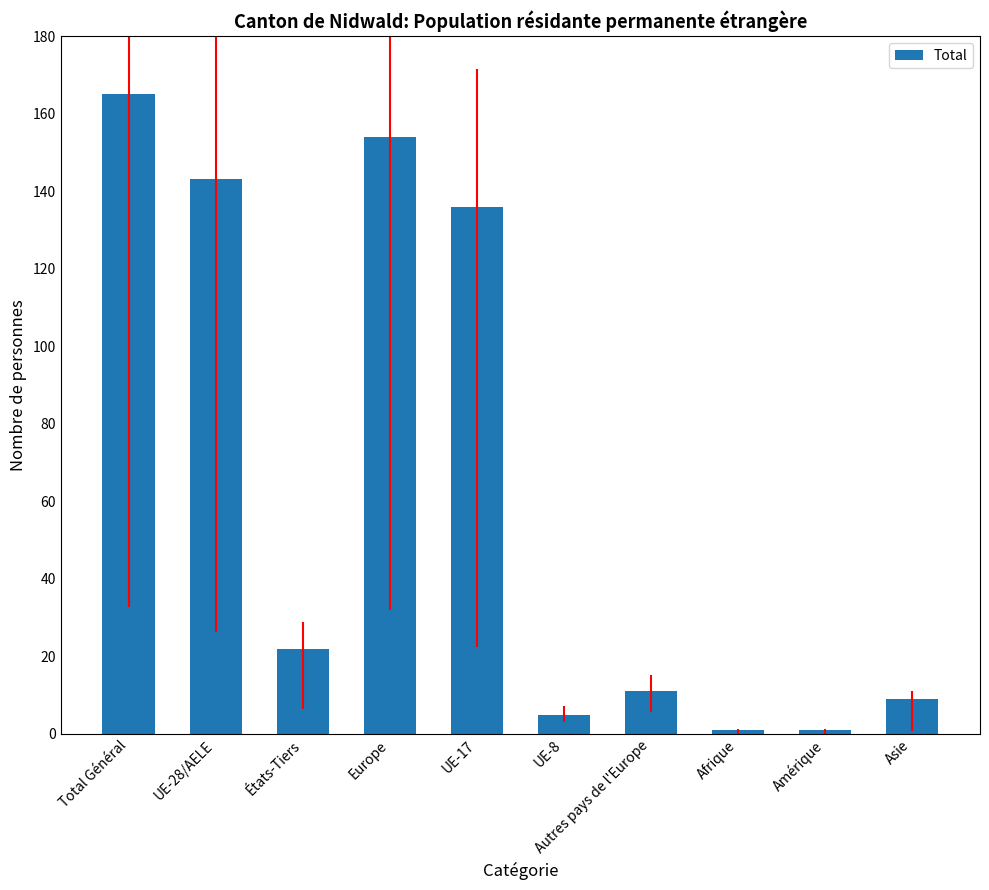

What is the smallest value displayed?

1